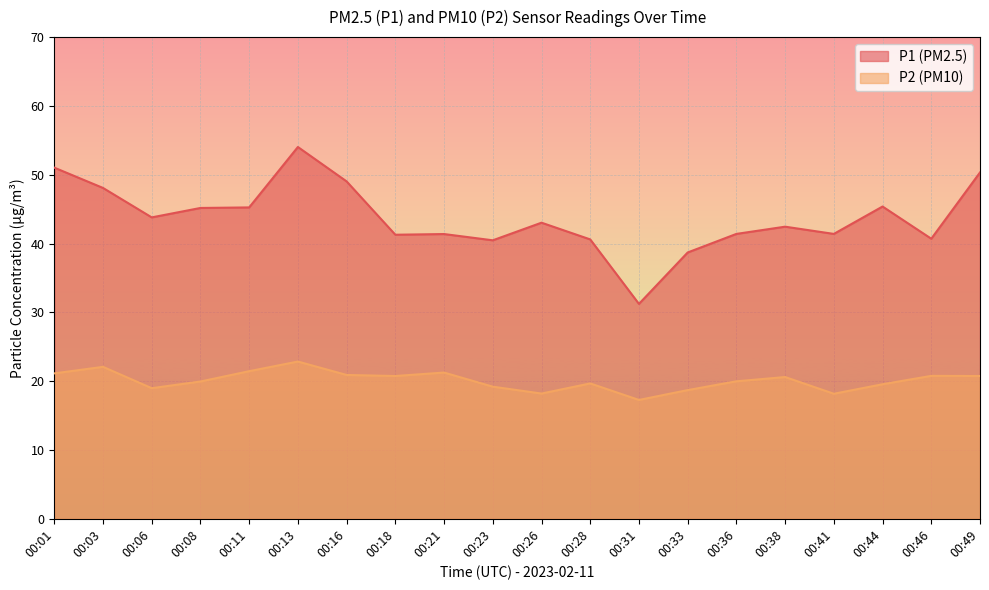

The value of P1 at 00:41 is 41.4. True or false?

True